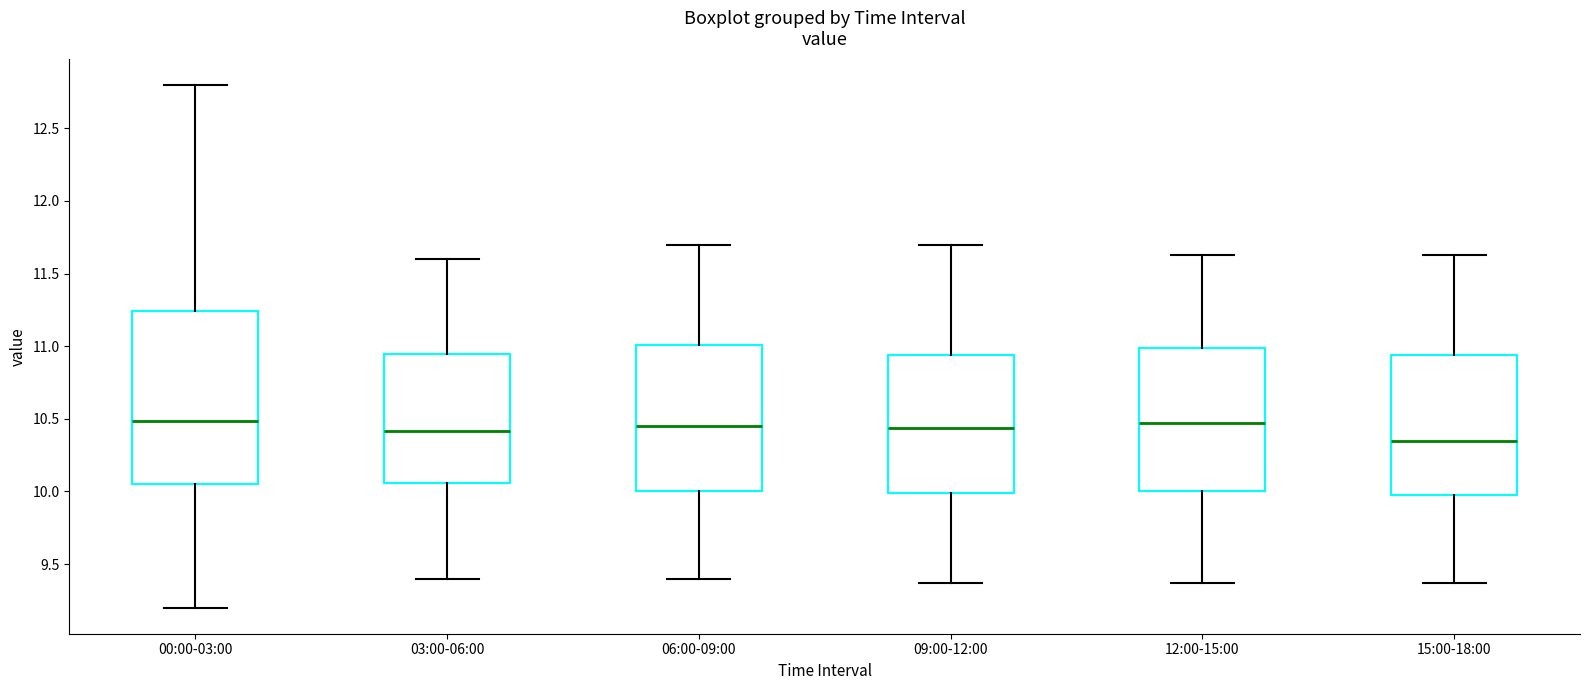

Reading left to right, transcribe this box plot: for each box, give where its median line is, the range the box spans, and where its two whiskers end, as read against the y-axis. The values are not printed on the chart, so give them approximately, as read against the axis.

00:00-03:00: median 10.50, box 10.05 to 11.25, whiskers 9.20 to 12.80
03:00-06:00: median 10.40, box 10.05 to 10.95, whiskers 9.40 to 11.60
06:00-09:00: median 10.45, box 10.00 to 11.00, whiskers 9.40 to 11.70
09:00-12:00: median 10.45, box 10.00 to 10.95, whiskers 9.35 to 11.70
12:00-15:00: median 10.45, box 10.00 to 11.00, whiskers 9.35 to 11.65
15:00-18:00: median 10.35, box 10.00 to 10.95, whiskers 9.35 to 11.65